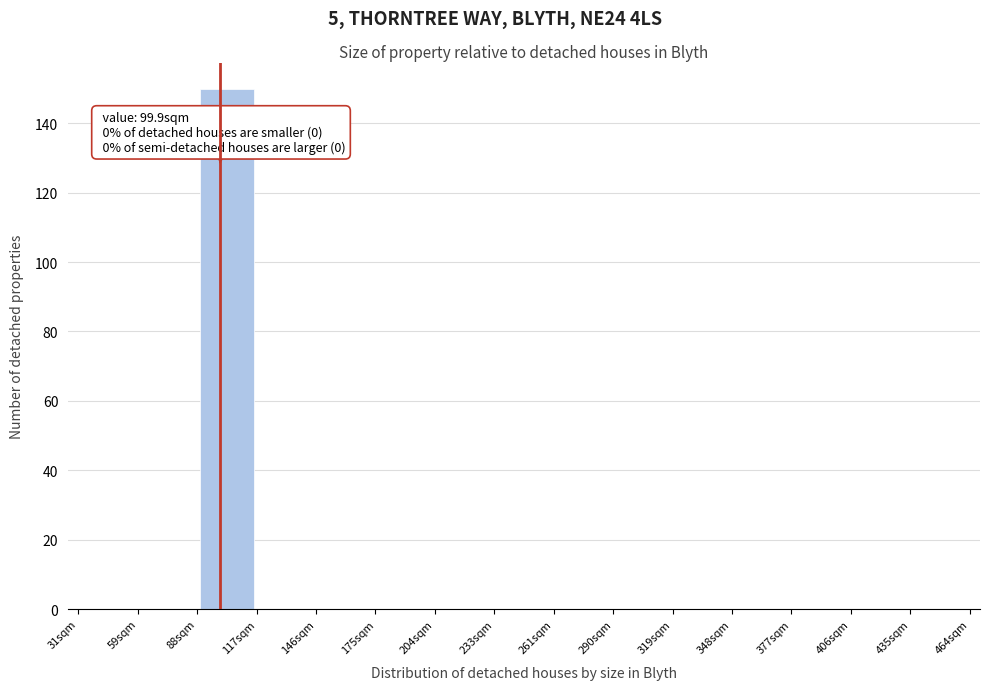

Which range on the x-axis has the tallest bar?

90 to 120